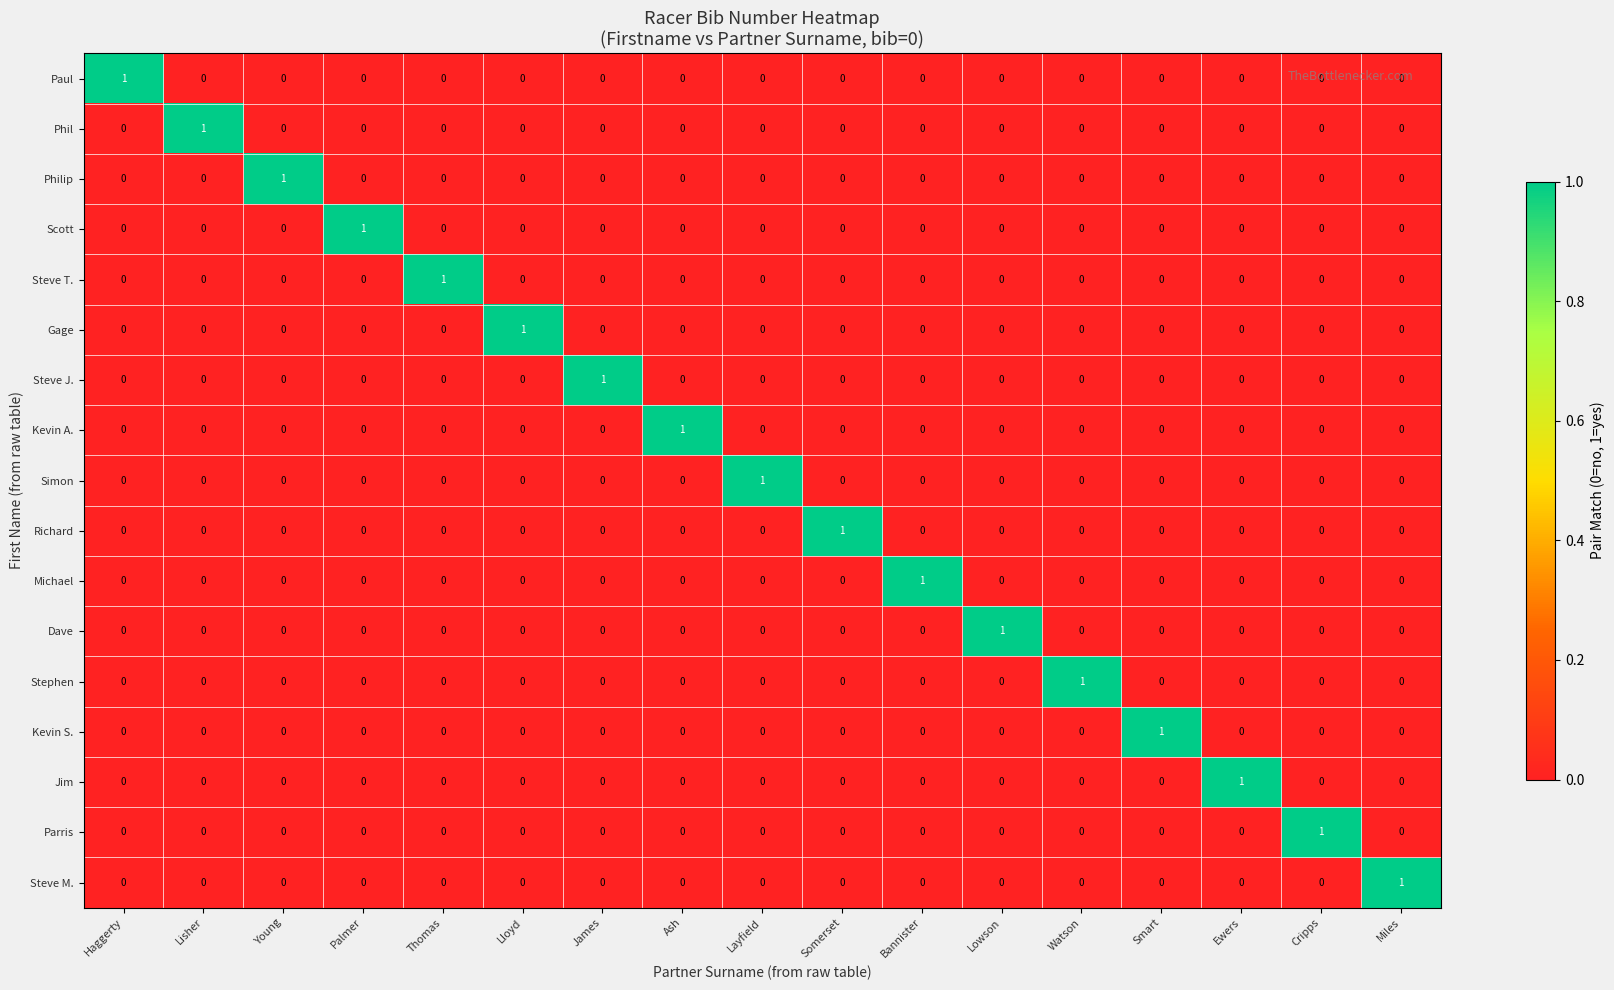

At how many categories does at least one series exceed 0?

17